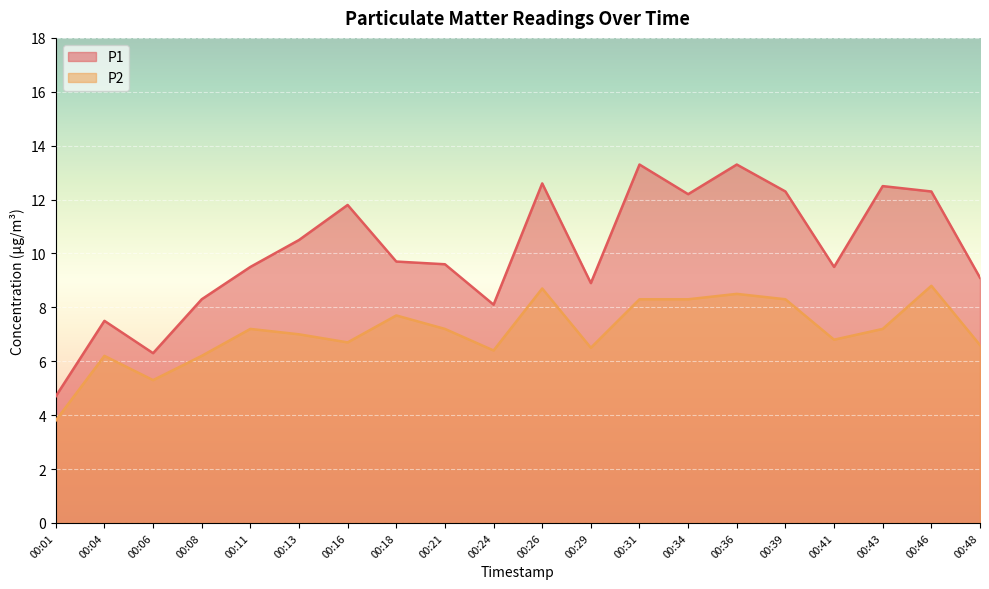

List the series in order of their peak value, lowest first.

P2, P1